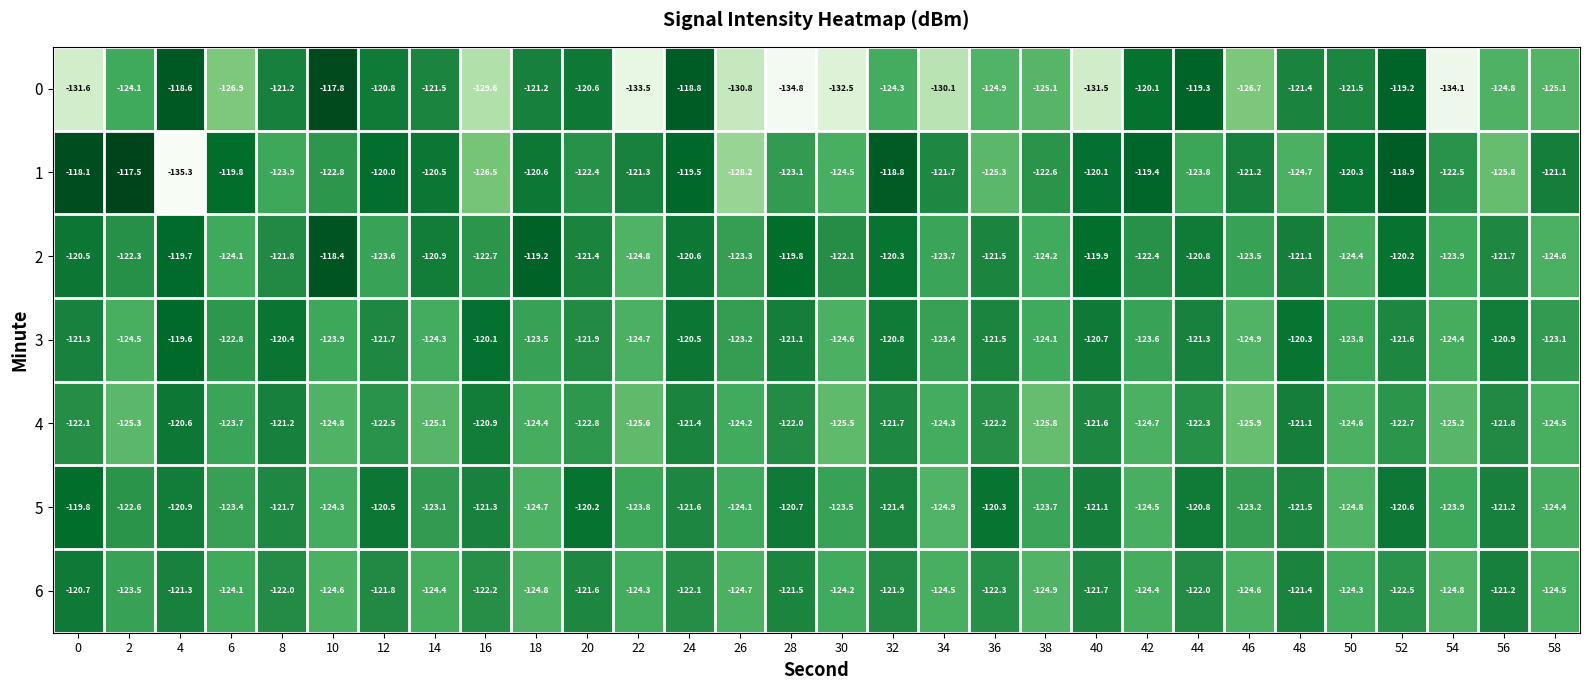

How many data points in 5 are above -121?

8